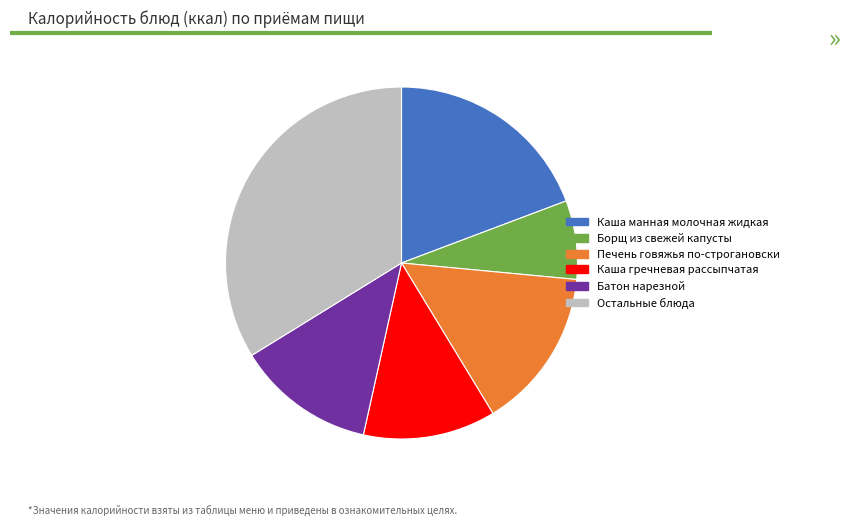

Count the number of slices in the pie.

6